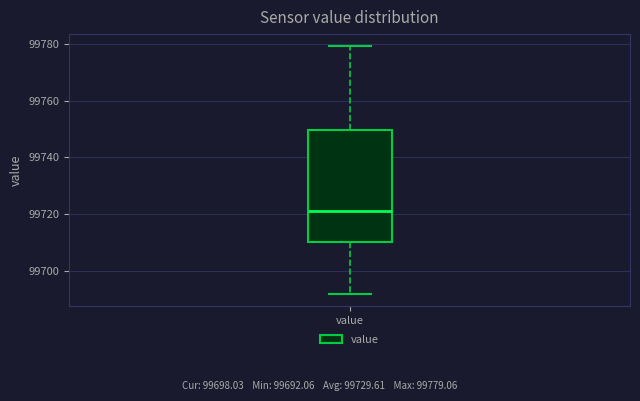

Where does the upper whisker of the box for value end on the y-axis? The values are not printed on the chart, so give them approximately, as read against the axis.

99780